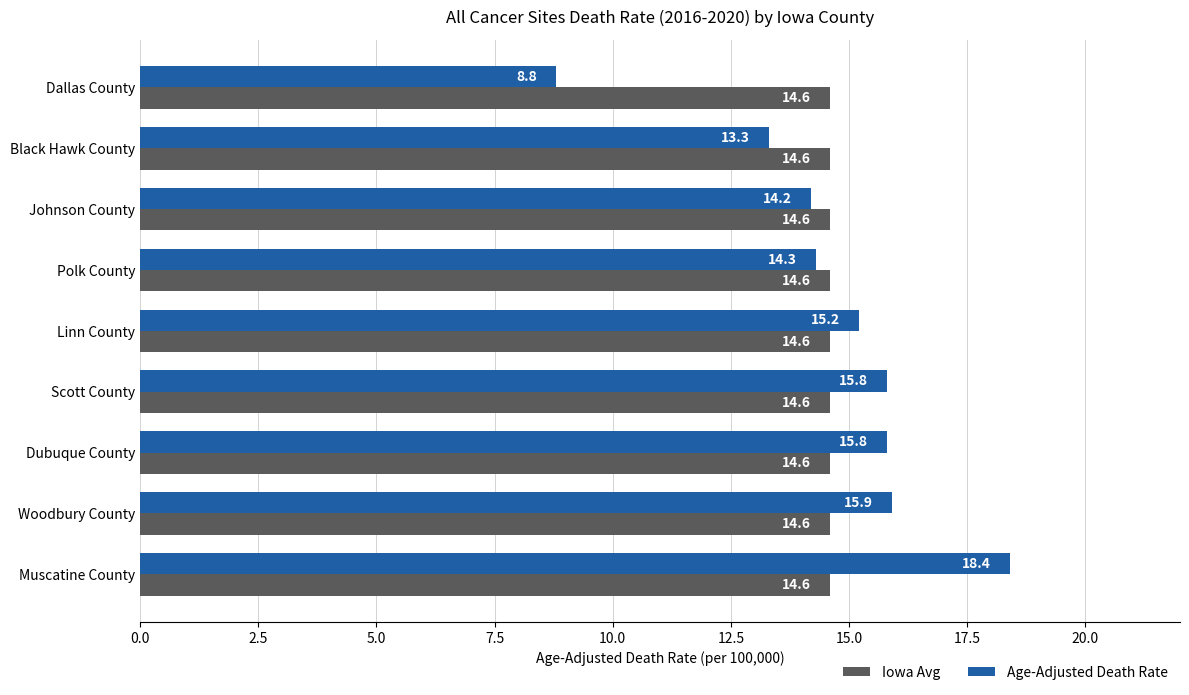

The Age-Adjusted Death Rate series shows 21.8 at Polk County. True or false?

False